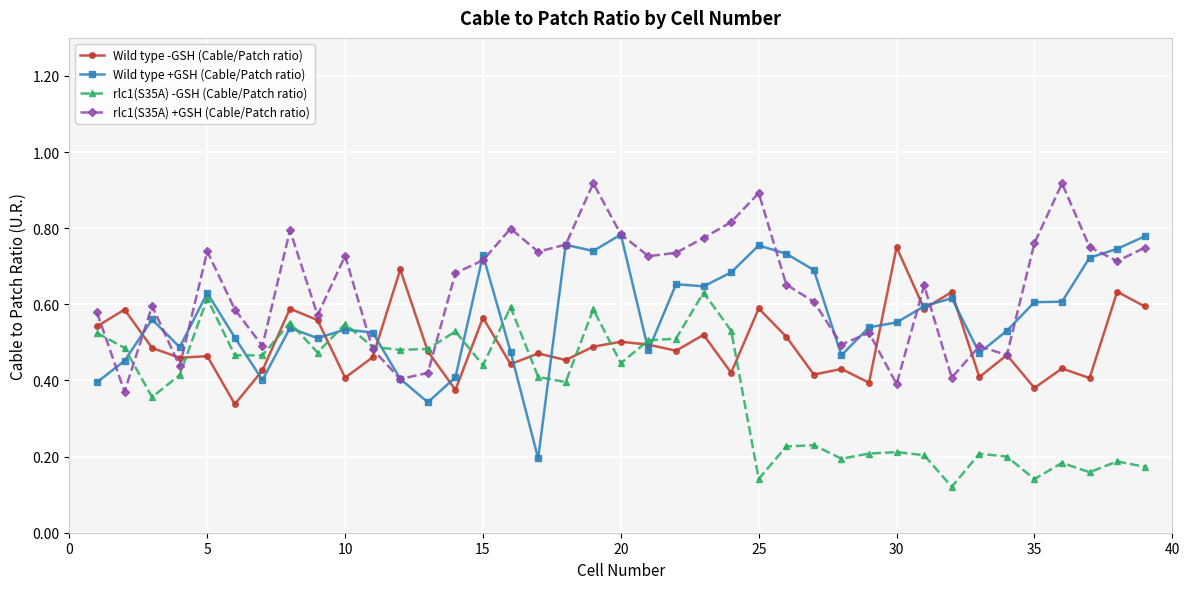

Rank the series by their maximum value, from highest to lowest.

rlc1(S35A) +GSH (Cable/Patch ratio), Wild type +GSH (Cable/Patch ratio), Wild type -GSH (Cable/Patch ratio), rlc1(S35A) -GSH (Cable/Patch ratio)